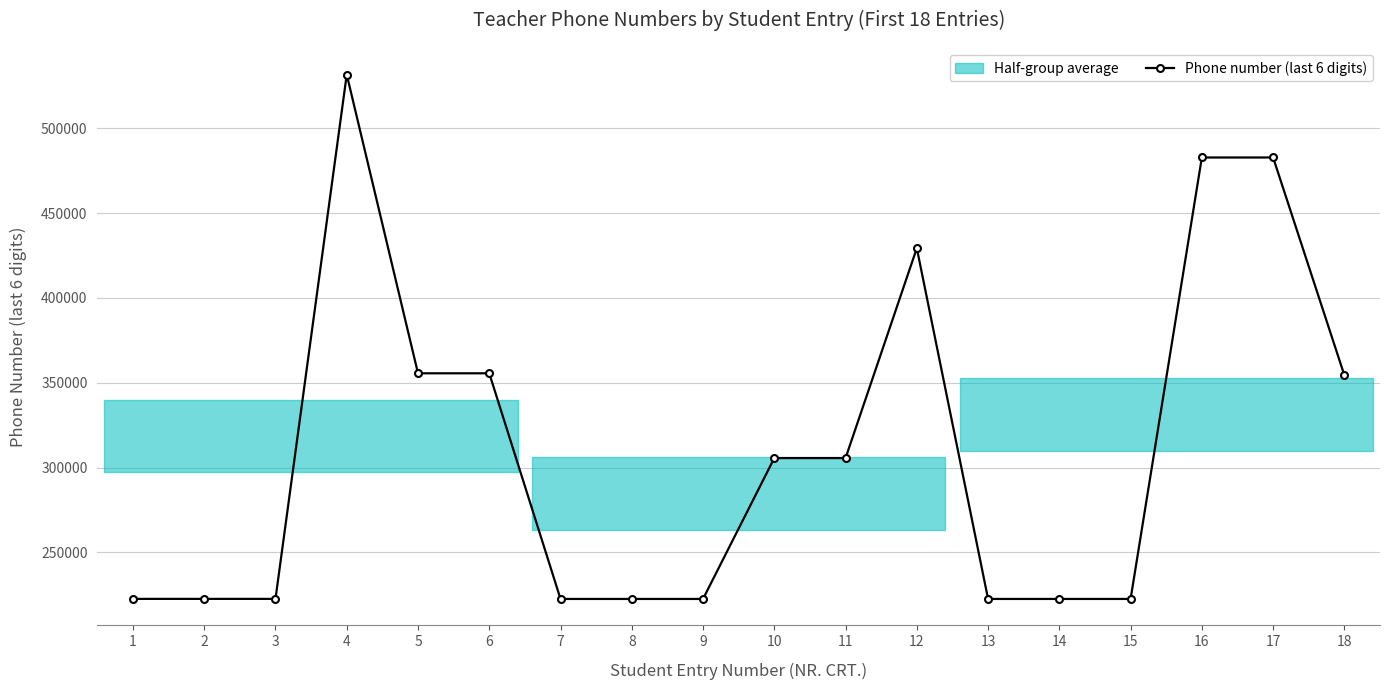

List the labels in order of value, smallest first.

7, 8, 9, 13, 14, 15, 1, 2, 3, 10, 11, 18, 5, 6, 12, 16, 17, 4